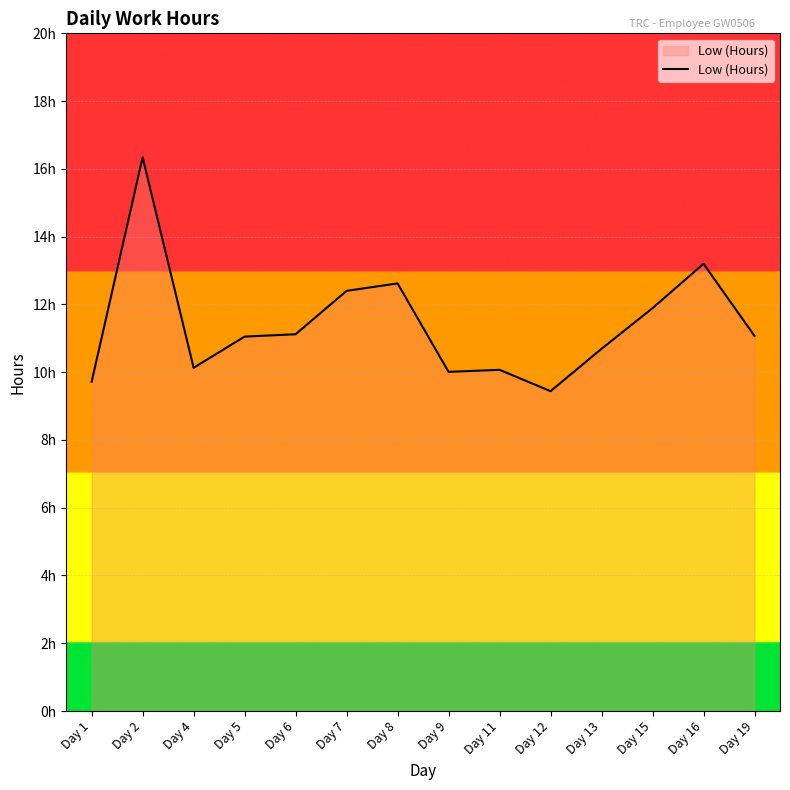

The value at Day 9 is 10.0. True or false?

True